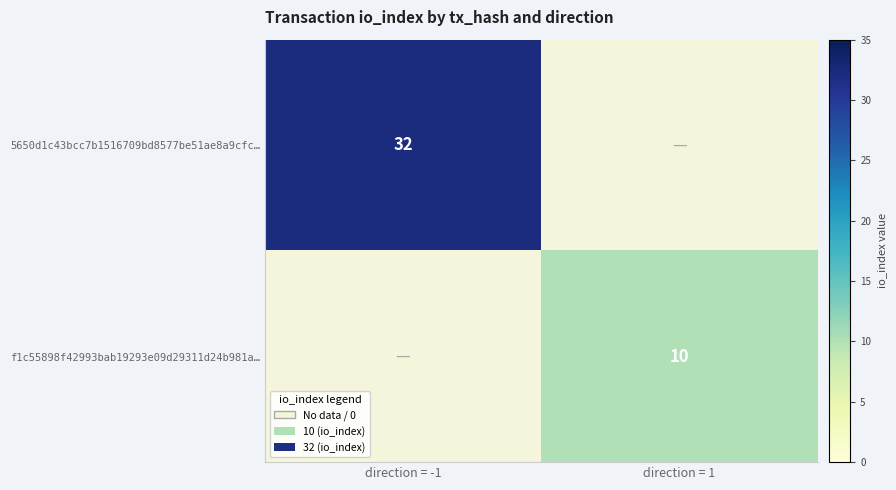

What is the difference between the highest and lowest values at direction = -1?

32